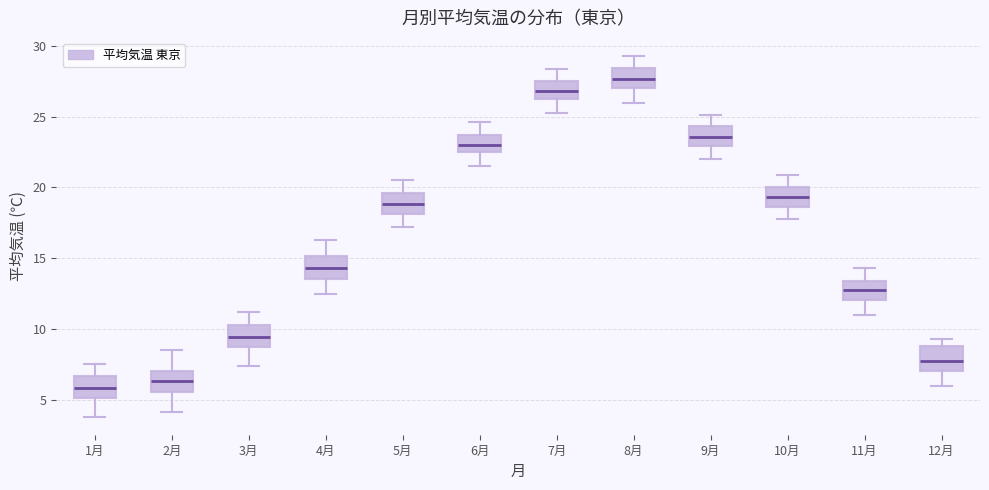

Reading left to right, read every box against the y-axis: the position of its median line, the range the box covers, and the ends of its whiskers. The values are not printed on the chart, so give them approximately, as read against the axis.

1月: median 6.0, box 5.0 to 6.5, whiskers 4.0 to 7.5
2月: median 6.5, box 5.5 to 7.0, whiskers 4.0 to 8.5
3月: median 9.5, box 9.0 to 10.5, whiskers 7.5 to 11.0
4月: median 14.5, box 13.5 to 15.0, whiskers 12.5 to 16.5
5月: median 19.0, box 18.0 to 19.5, whiskers 17.0 to 20.5
6月: median 23.0, box 22.5 to 23.5, whiskers 21.5 to 24.5
7月: median 27.0, box 26.0 to 27.5, whiskers 25.5 to 28.5
8月: median 27.5, box 27.0 to 28.5, whiskers 26.0 to 29.5
9月: median 23.5, box 23.0 to 24.5, whiskers 22.0 to 25.0
10月: median 19.5, box 18.5 to 20.0, whiskers 18.0 to 21.0
11月: median 13.0, box 12.0 to 13.5, whiskers 11.0 to 14.5
12月: median 8.0, box 7.0 to 9.0, whiskers 6.0 to 9.5